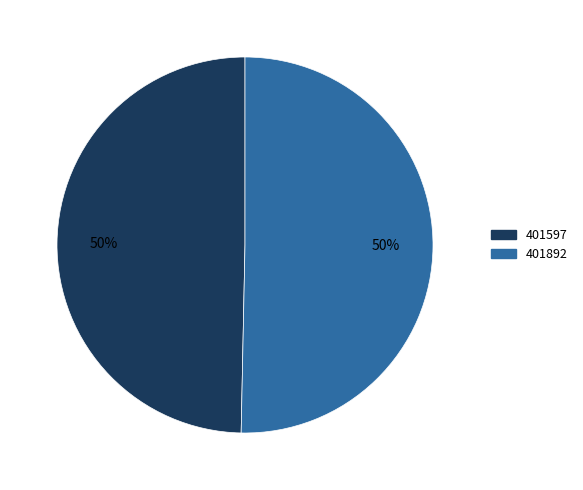

To the nearest percent, what is the combined percentage of 401892 and 401597?

100%